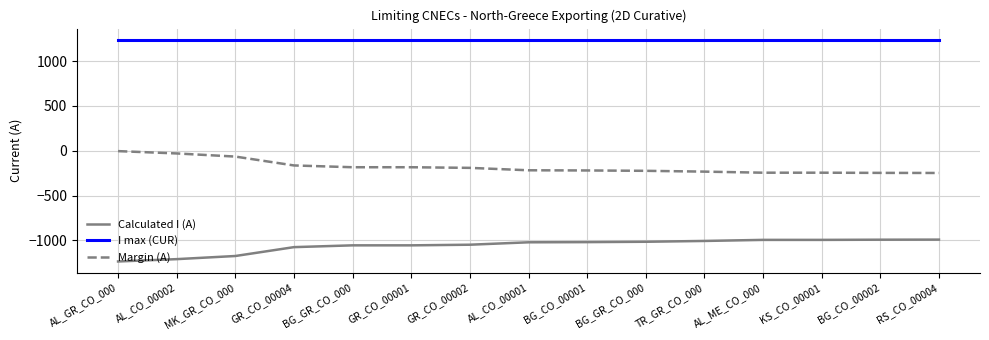

Which series has the widest spread of values?

Calculated I (A)